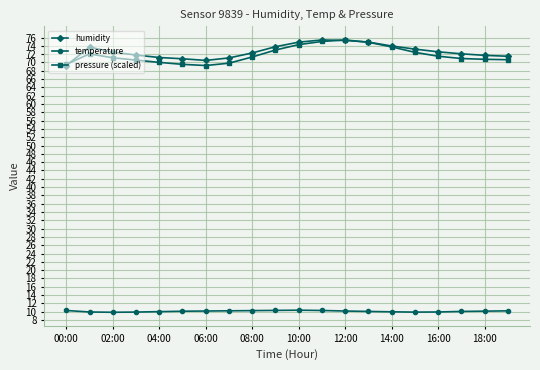

What is the greatest value displayed?

75.4